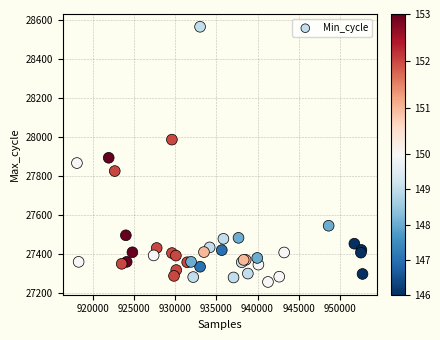

What Y value in the scatter plot is closest to 27912?

27895